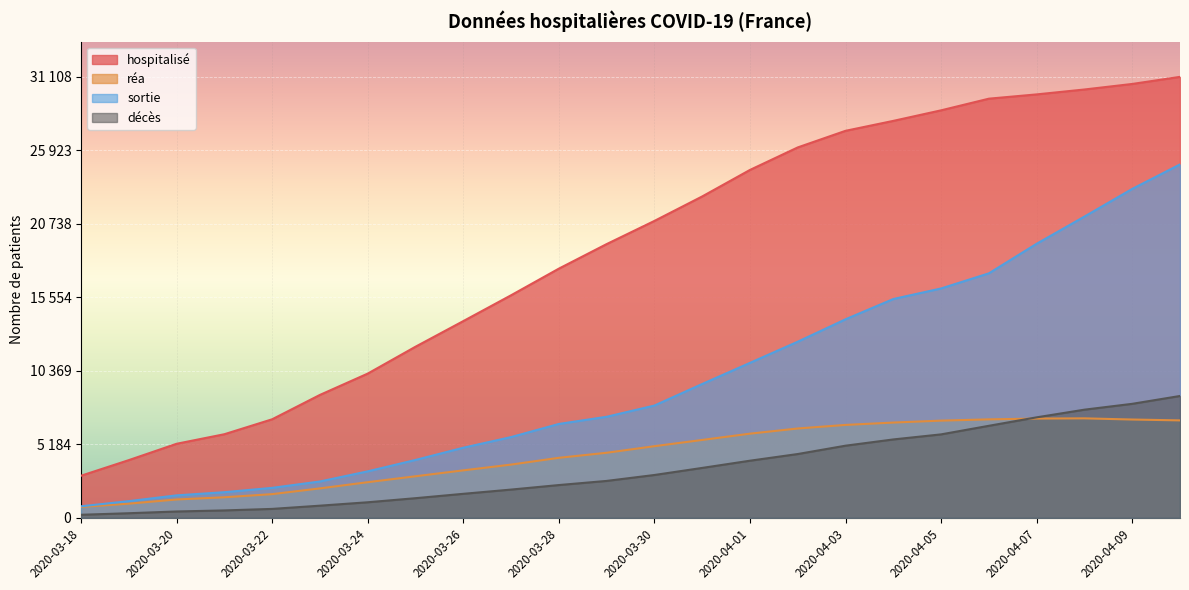

Between 2020-03-18 and 2020-03-26, which is larger?

2020-03-26